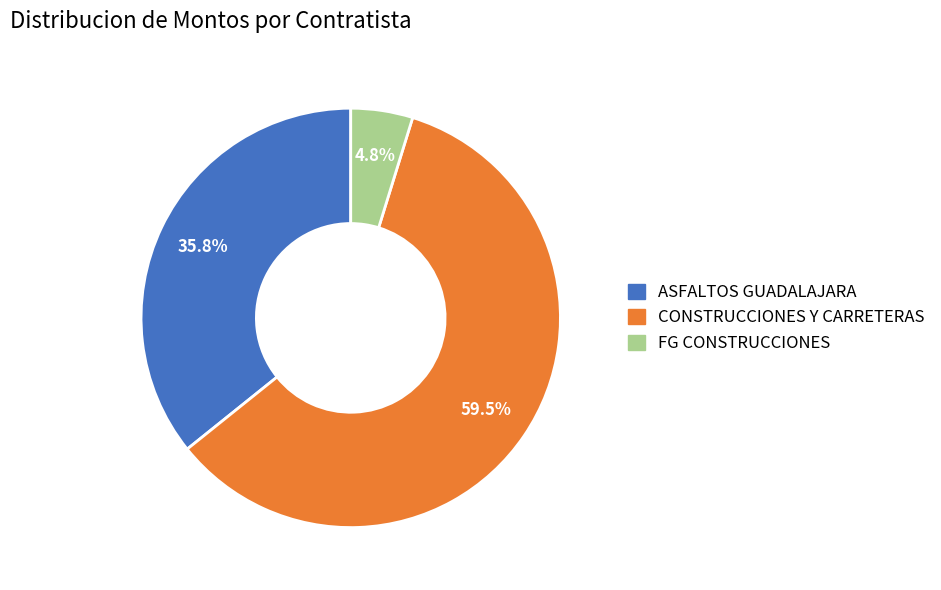

Which has a higher value, FG CONSTRUCCIONES or CONSTRUCCIONES Y CARRETERAS?

CONSTRUCCIONES Y CARRETERAS